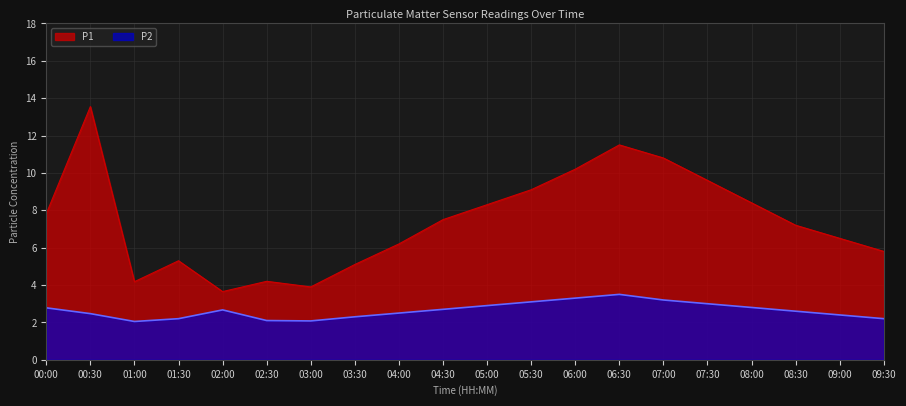

True or false: P1 has more than 0 points higher than both neighbors.

True